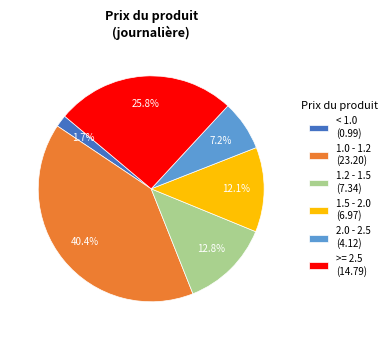

Count the number of slices in the pie.

6